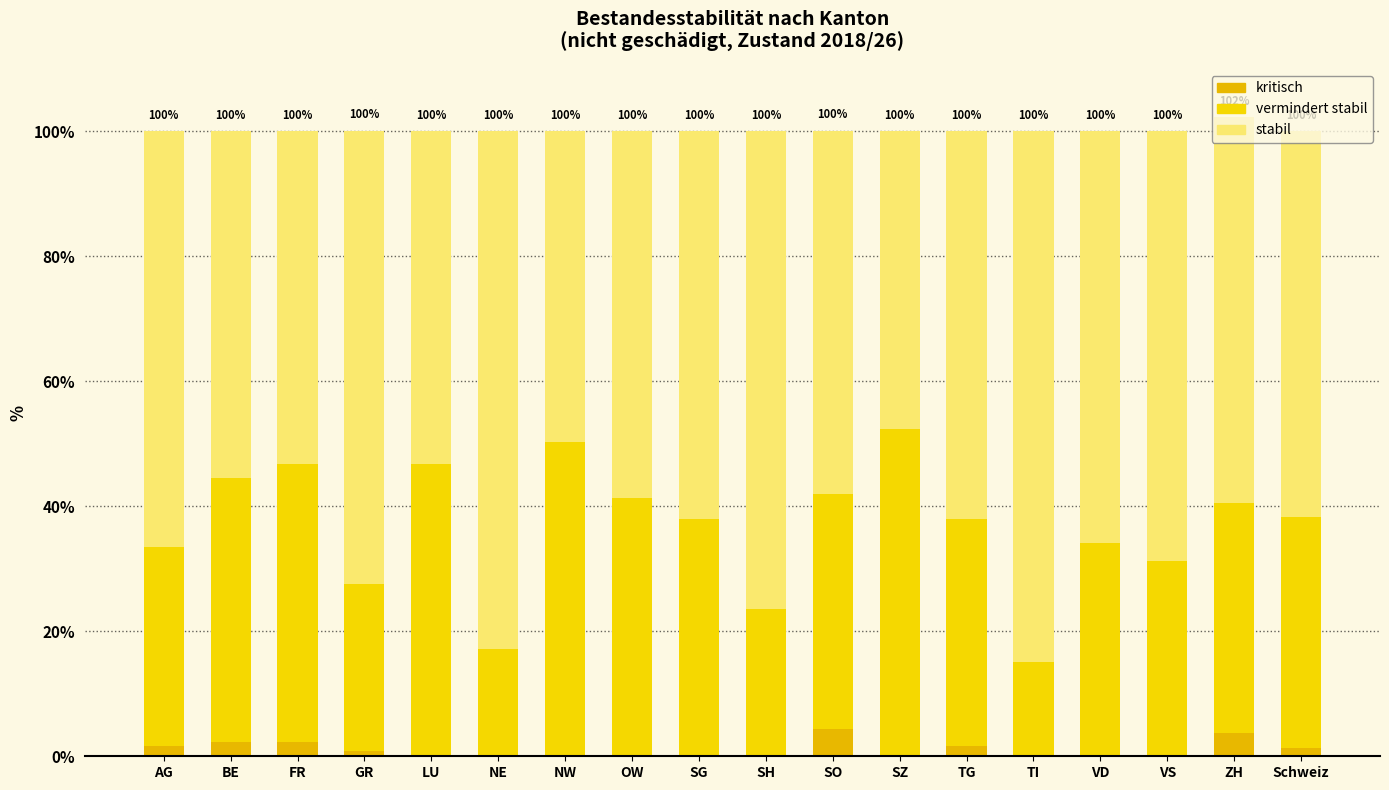

Are the bars horizontal?

No